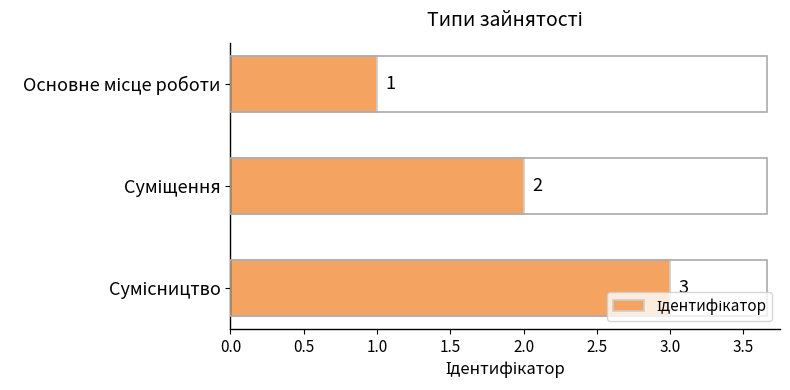

Count the number of data series in this chart.

1